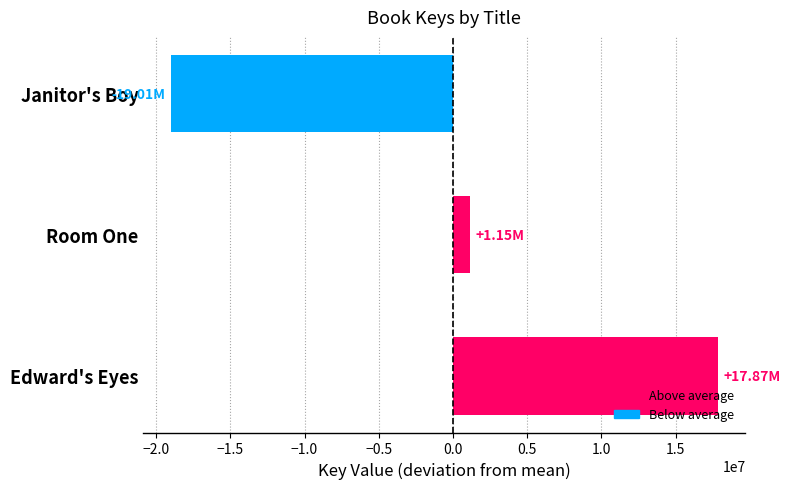

How many values are below zero?

1